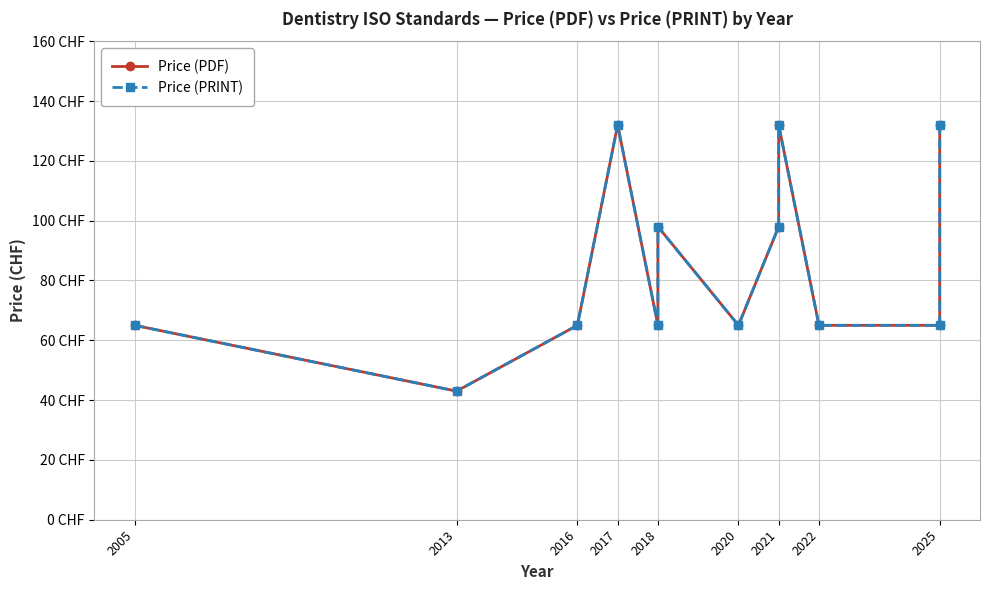

What is the value of the Price (PRINT) point at the 7th from the left?

65